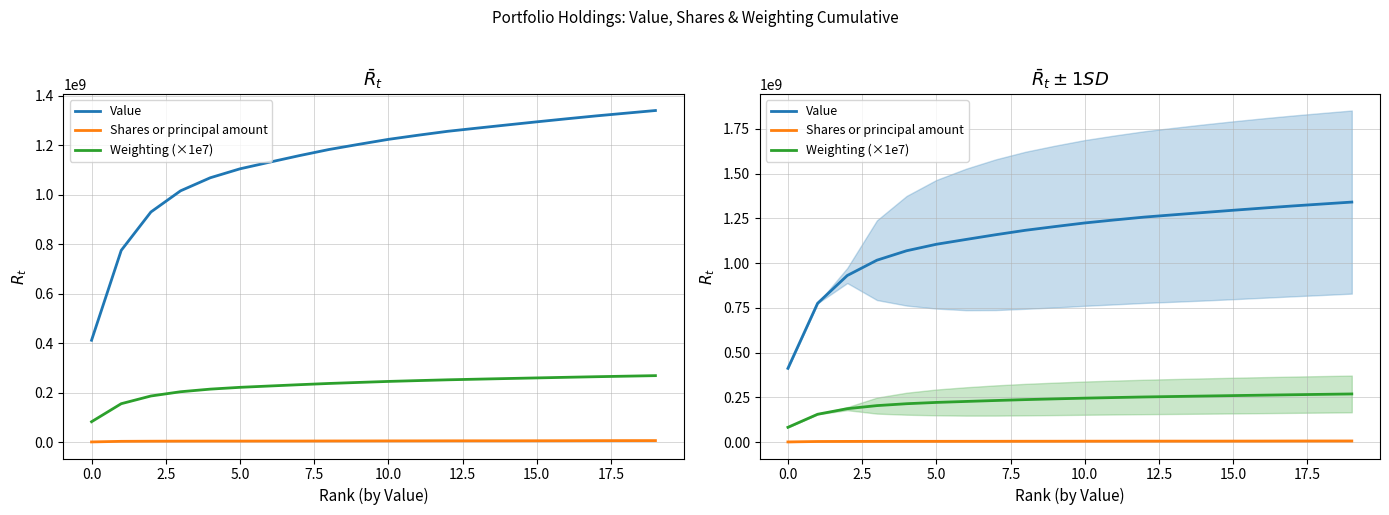

How many values in the Value series exceed 1224386000?

9